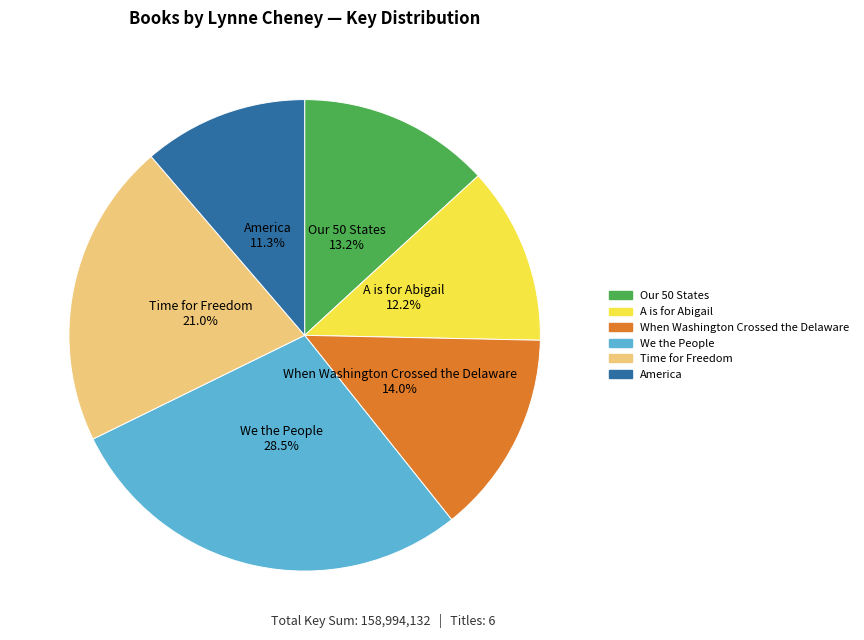

Between We the People and Our 50 States, which is larger?

We the People